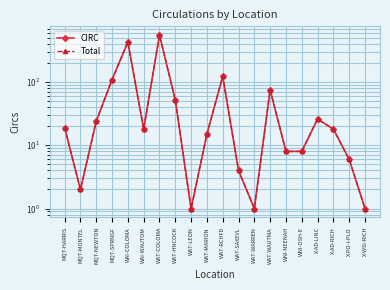

Does the chart display data point markers on the line(s)?

Yes